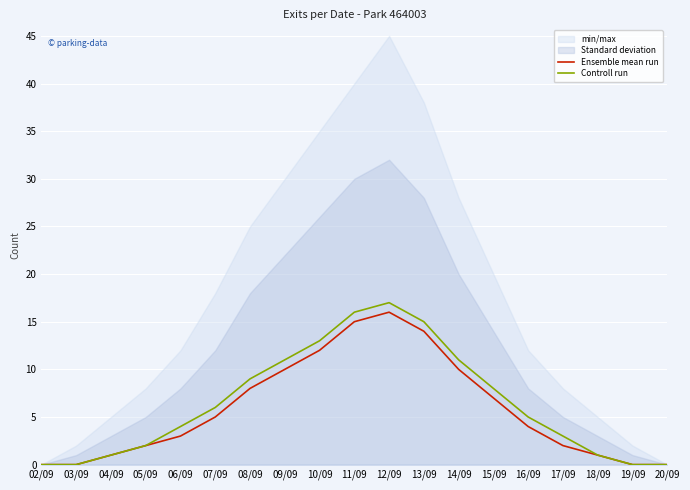

What is the difference between the second highest and second lowest values in the Ensemble mean run series?

15